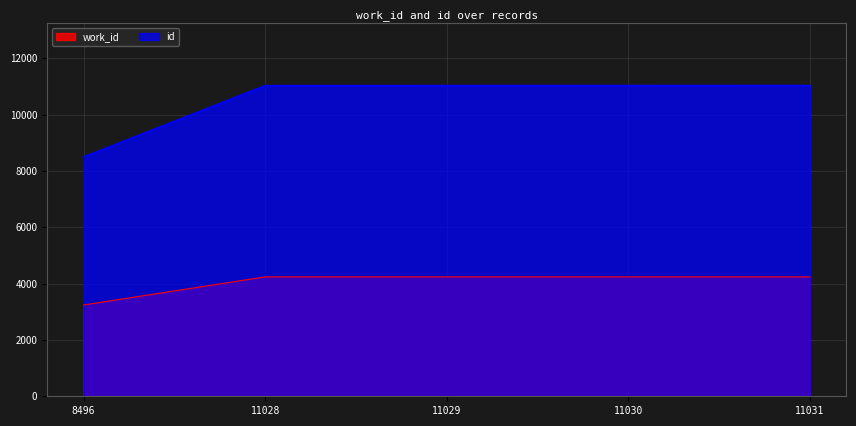

Which series has the largest range (max minus min)?

id